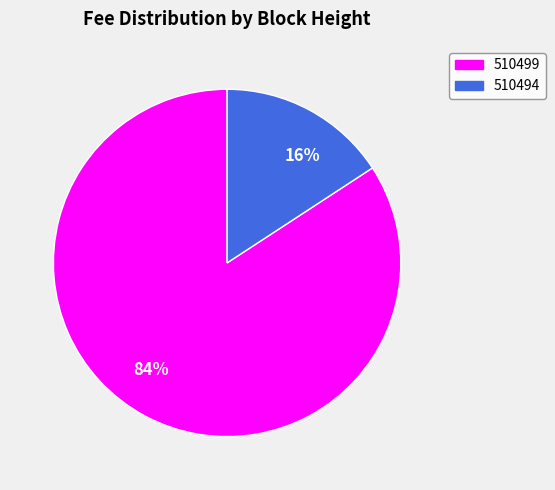

Is it true that 16% is 16% of the pie?

True